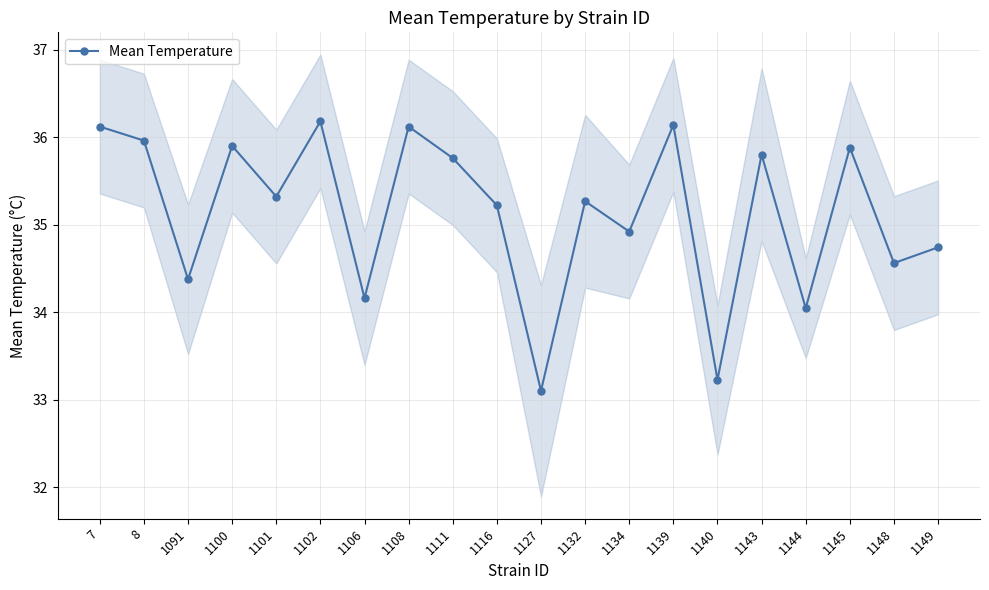

What is the difference between the values at 1149 and 1116?

0.5